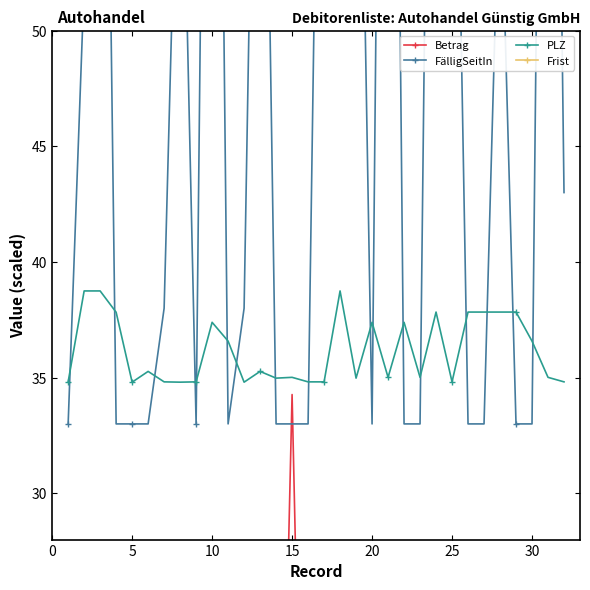

True or false: Frist and PLZ intersect in this chart.

False